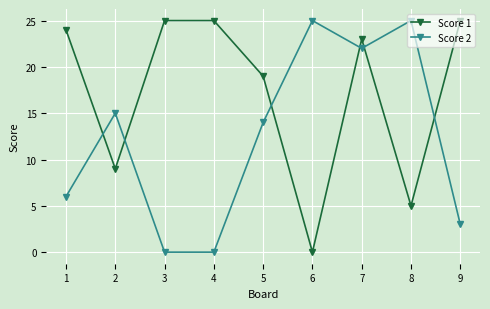

Reading left to right, transcribe all the data shown in this chart.

Score 1: 24	9	25	25	19	0	23	5	25
Score 2: 6	15	0	0	14	25	22	25	3